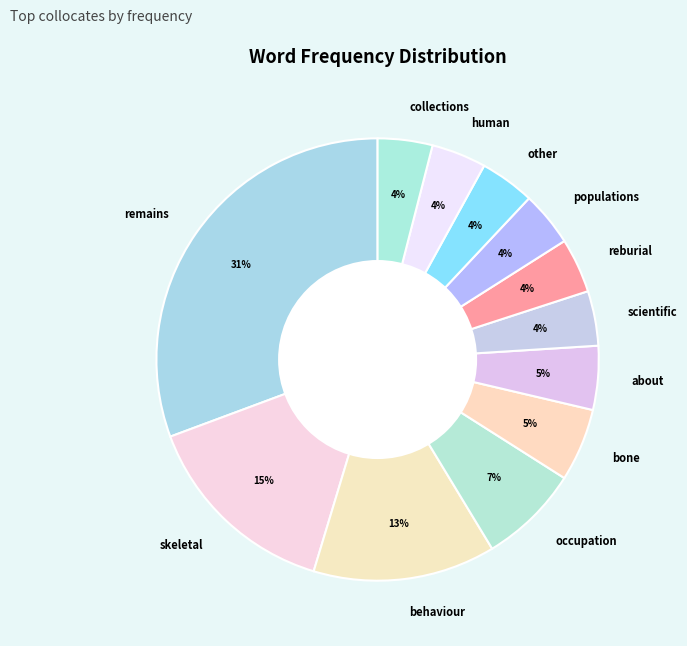

Combined, do remains and other account for over 50%?

No